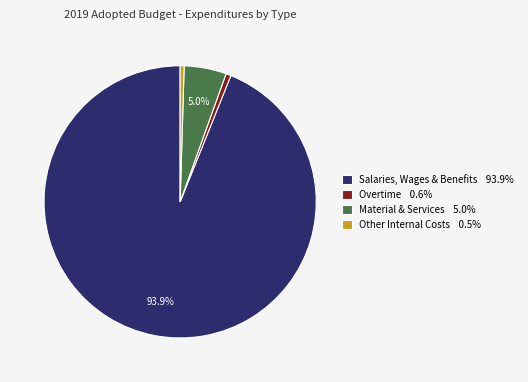

Does Salaries, Wages & Benefits 93.9% account for over 50% of the chart?

Yes